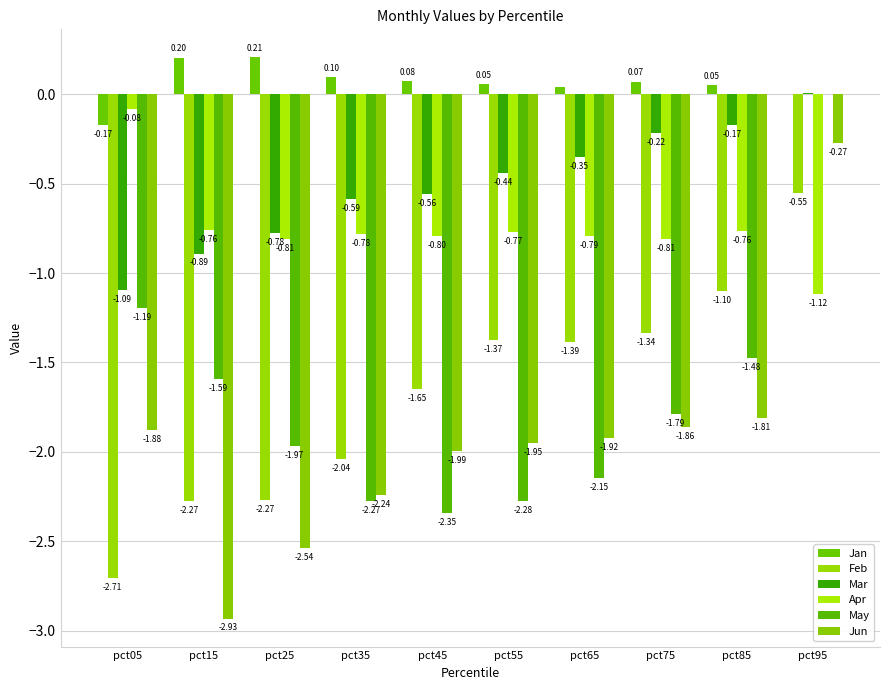

Is it true that Mar equals -0.8 at pct25?

True